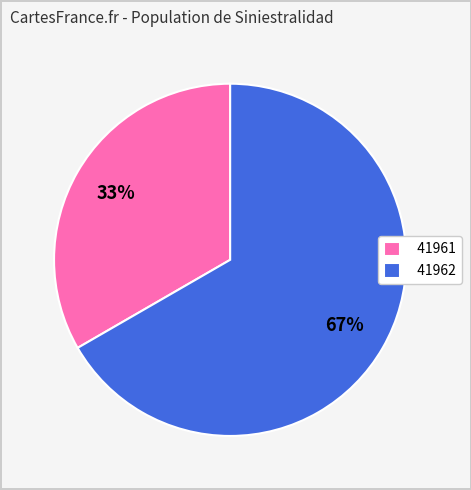

Combined, do 41962 and 41961 account for over 50%?

Yes